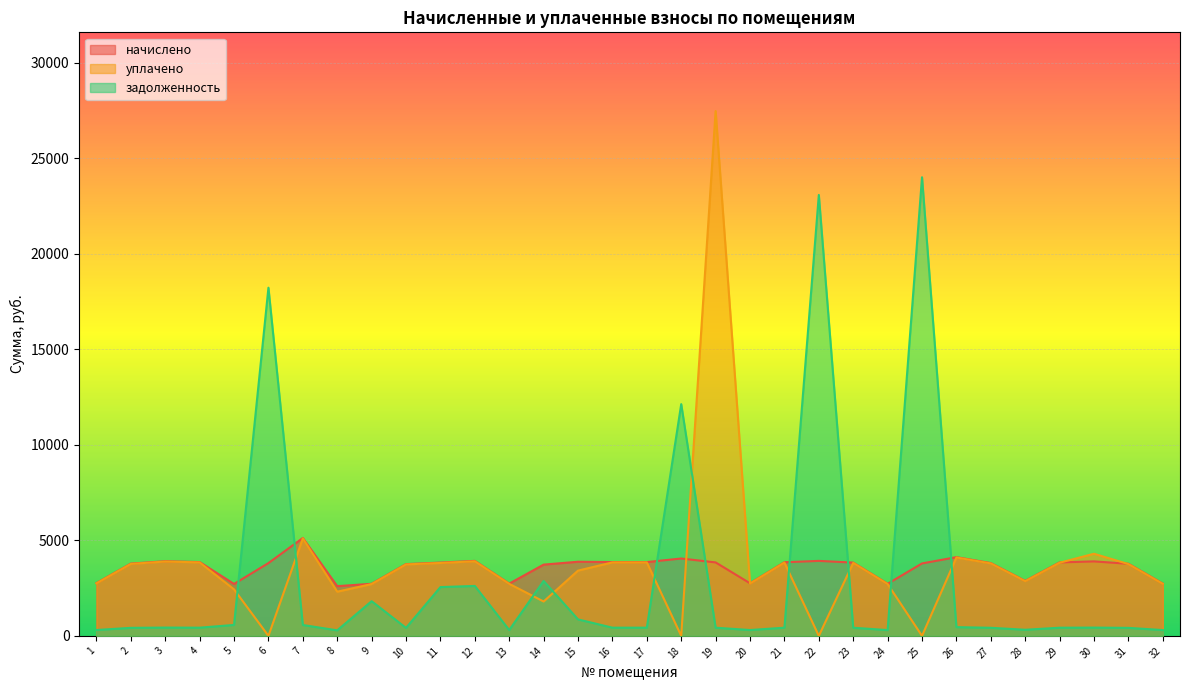

Rank the series at 11 from highest to lowest value.

начислено, уплачено, задолженность